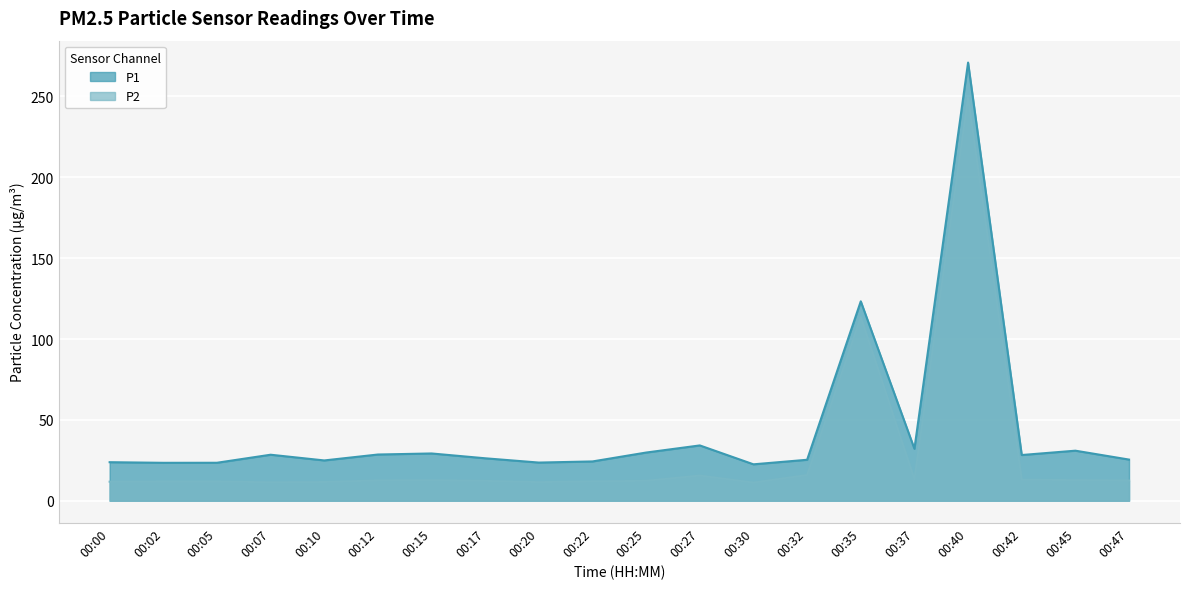

True or false: P2 and P1 intersect in this chart.

False